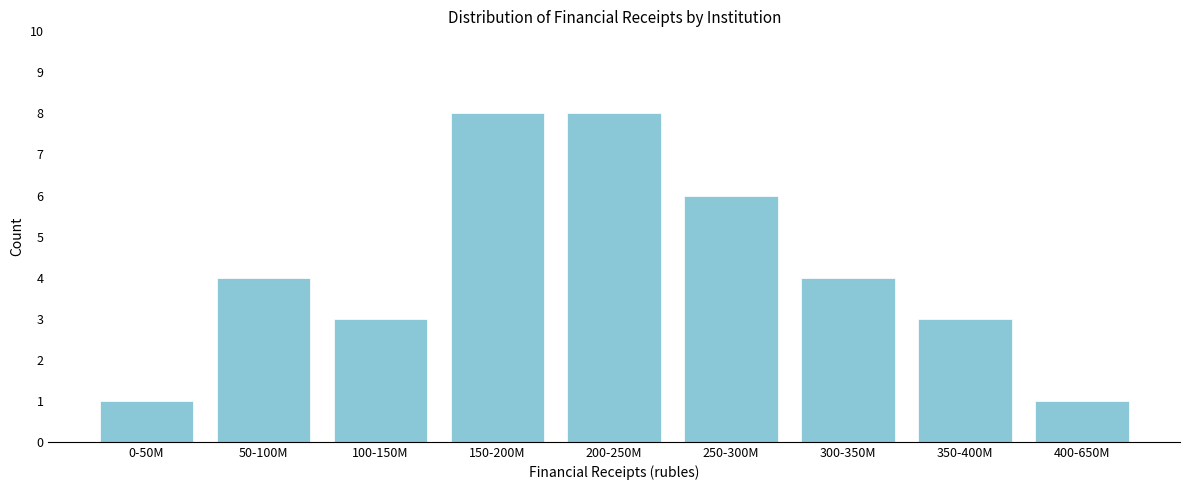

Reading right to left, transcribe all the data shown in this chart.

400-650M=1	350-400M=3	300-350M=4	250-300M=6	200-250M=8	150-200M=8	100-150M=3	50-100M=4	0-50M=1